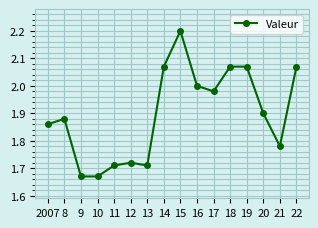

Which label corresponds to the largest value in the chart?

15